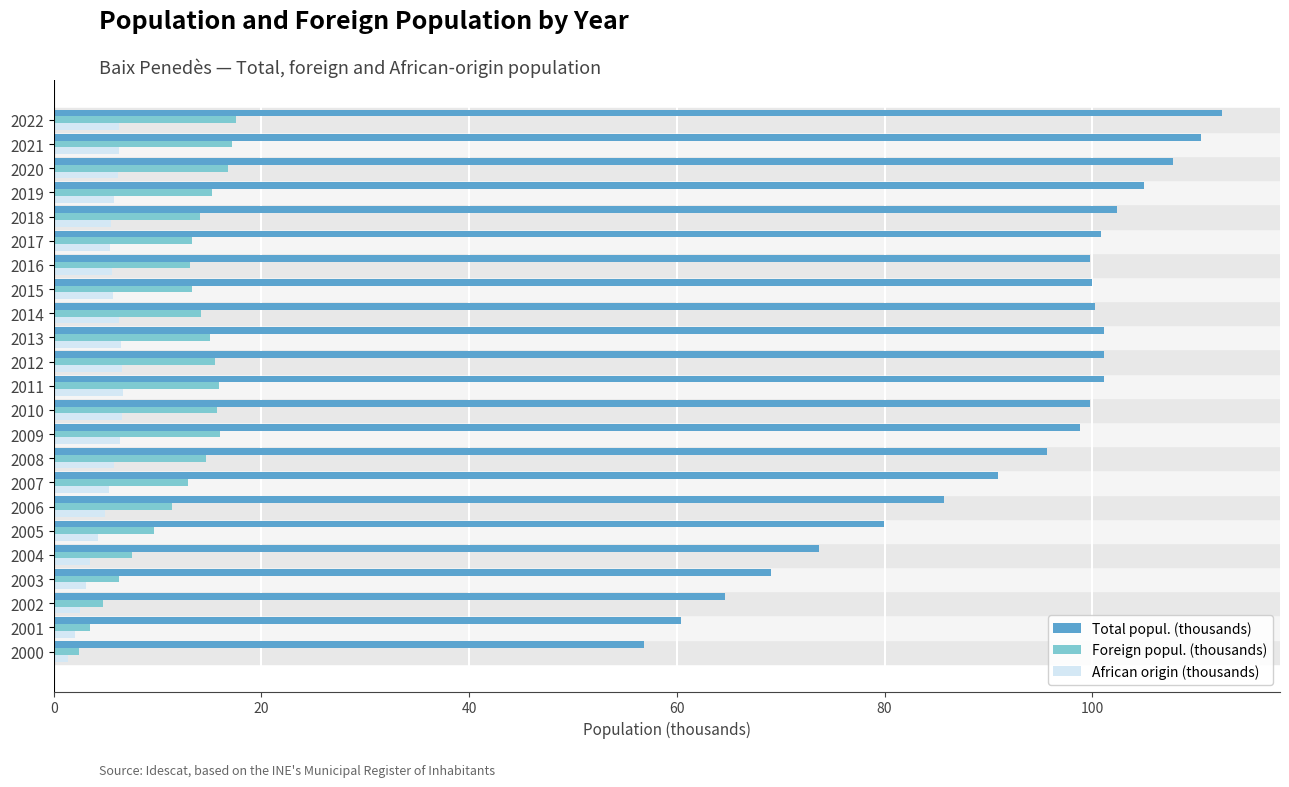

Is it true that African origin (thousands) equals 6.3 at 2022?

True